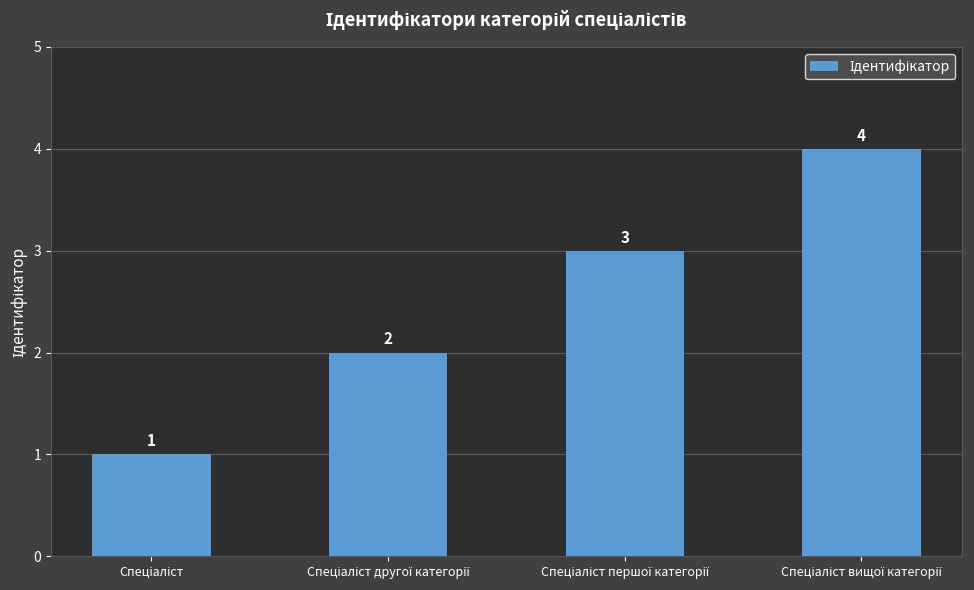

Reading left to right, extract all data points from this chart.

1	2	3	4